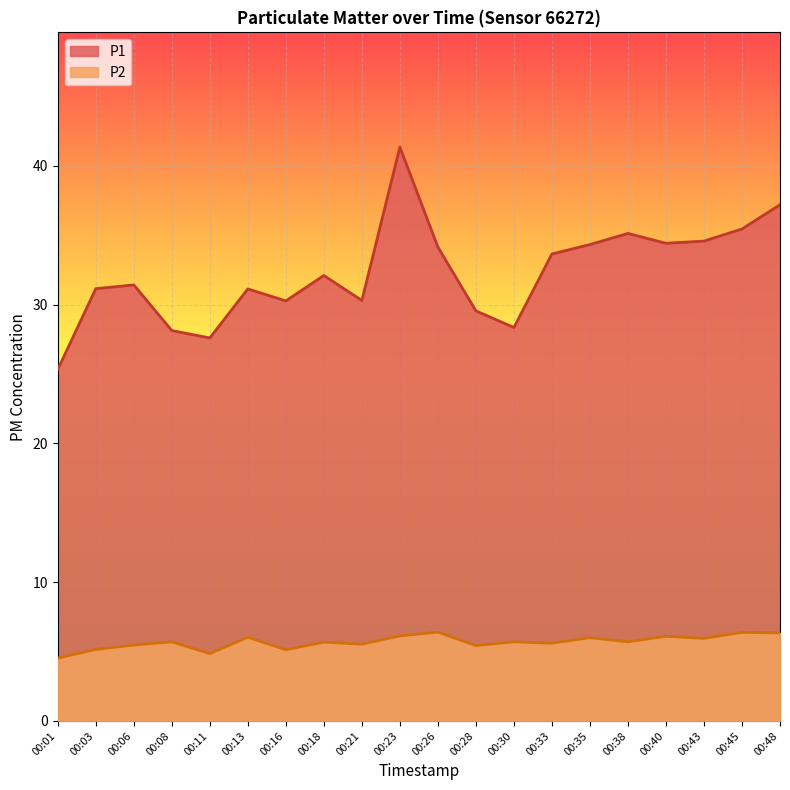

How many data points in P1 are above 32?

10